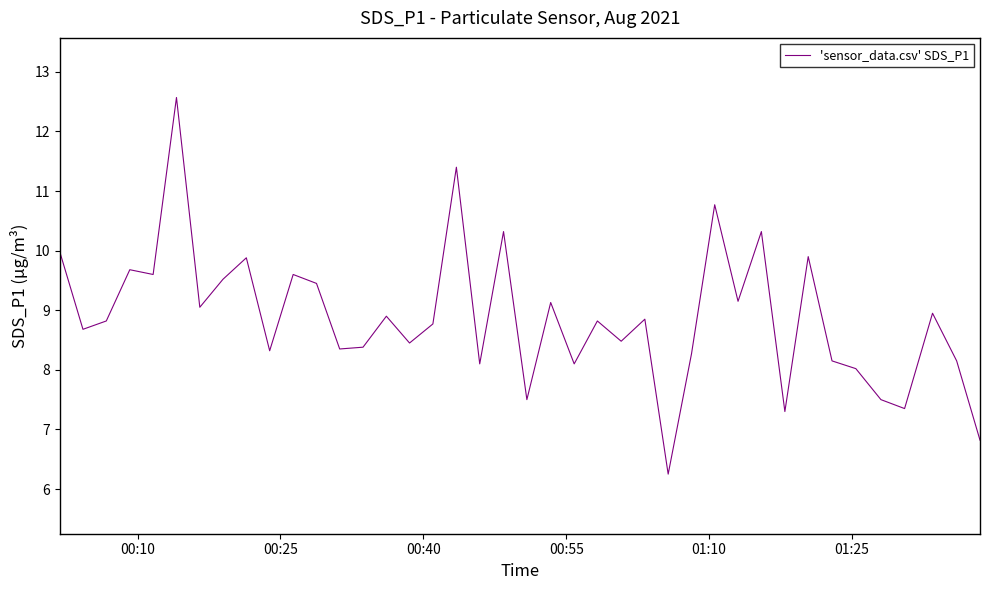

What is the difference between the maximum and minimum values?

6.3